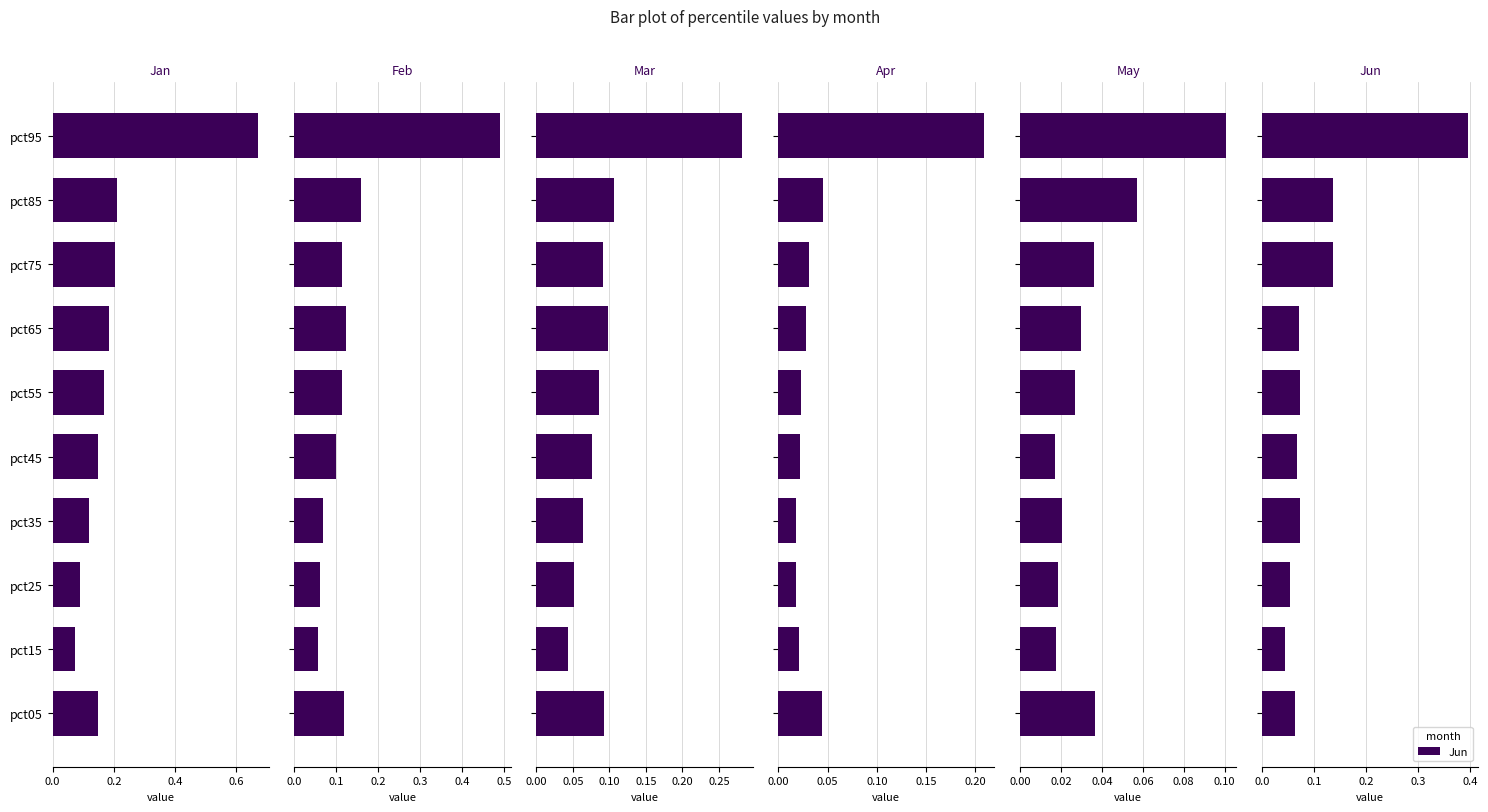

Reading left to right, transcribe all the data shown in this chart.

Jan: 0.1	0.1	0.1	0.1	0.1	0.2	0.2	0.2	0.2	0.7
Feb: 0.1	0.1	0.1	0.1	0.1	0.1	0.1	0.1	0.2	0.5
Mar: 0.1	0.0	0.1	0.1	0.1	0.1	0.1	0.1	0.1	0.3
Apr: 0.0	0.0	0.0	0.0	0.0	0.0	0.0	0.0	0.0	0.2
May: 0.0	0.0	0.0	0.0	0.0	0.0	0.0	0.0	0.1	0.1
Jun: 0.1	0.0	0.1	0.1	0.1	0.1	0.1	0.1	0.1	0.4